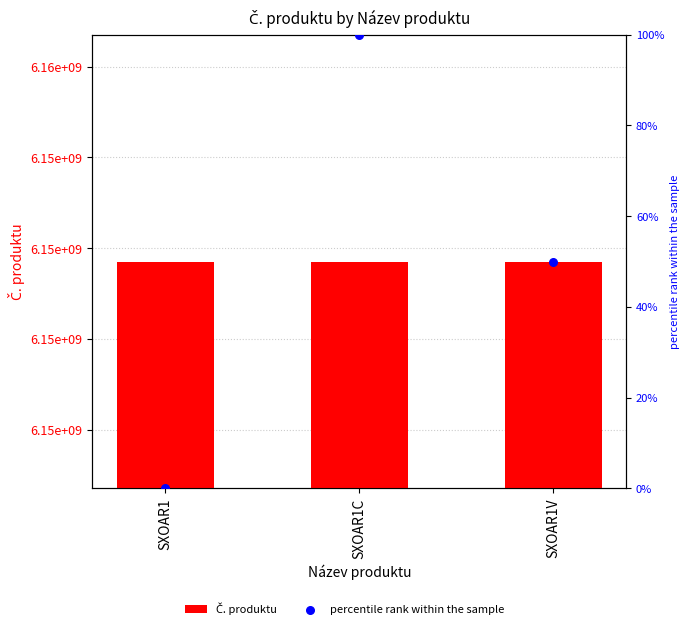

At which category is the sum across all series the highest?

SXOAR1C